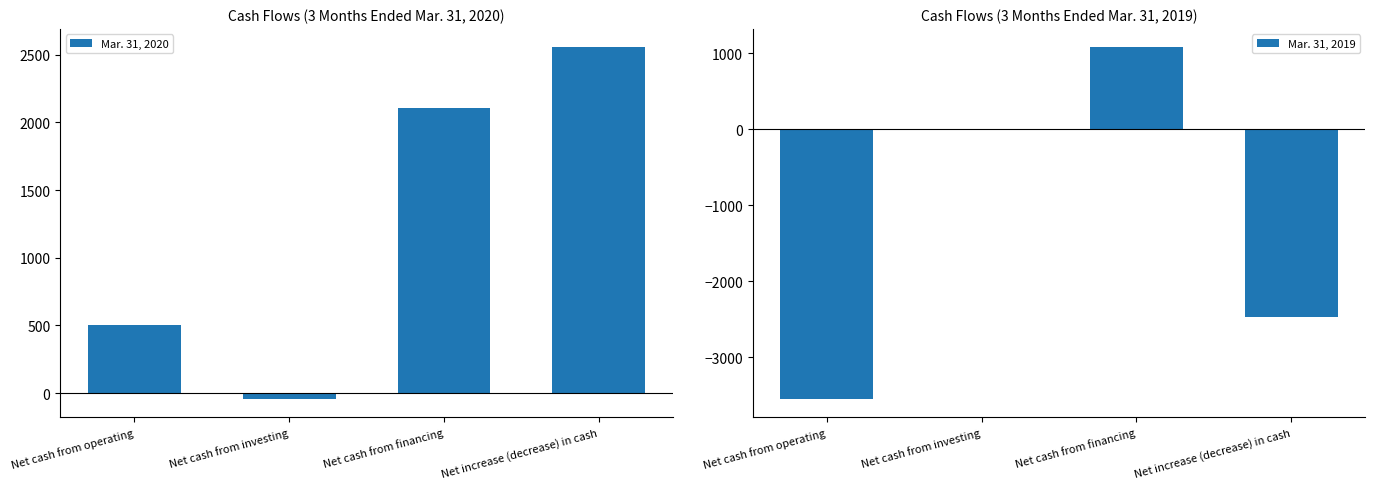

Does the chart contain stacked bars?

No